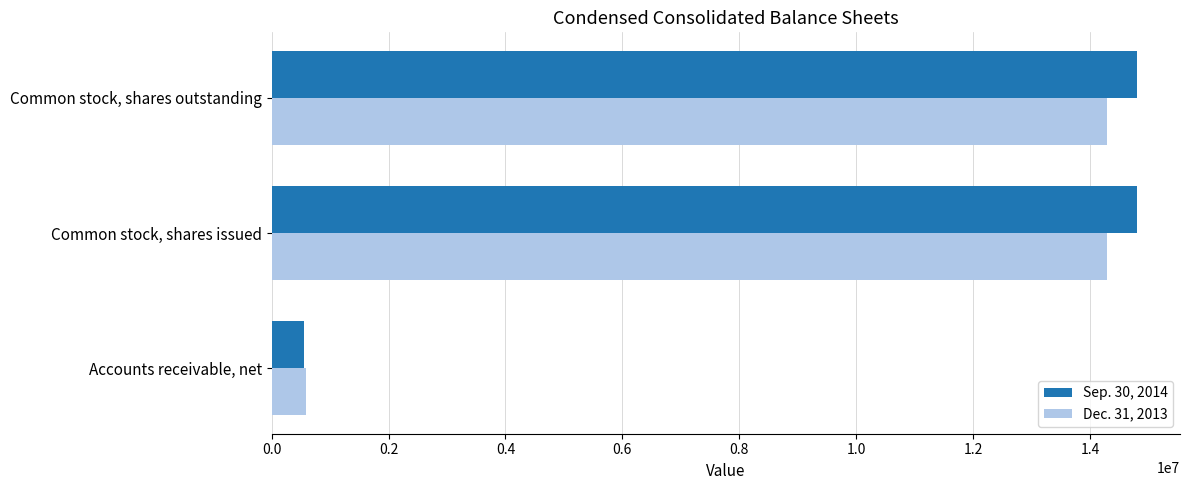

What is the lowest value of the Dec. 31, 2013 series?

593023